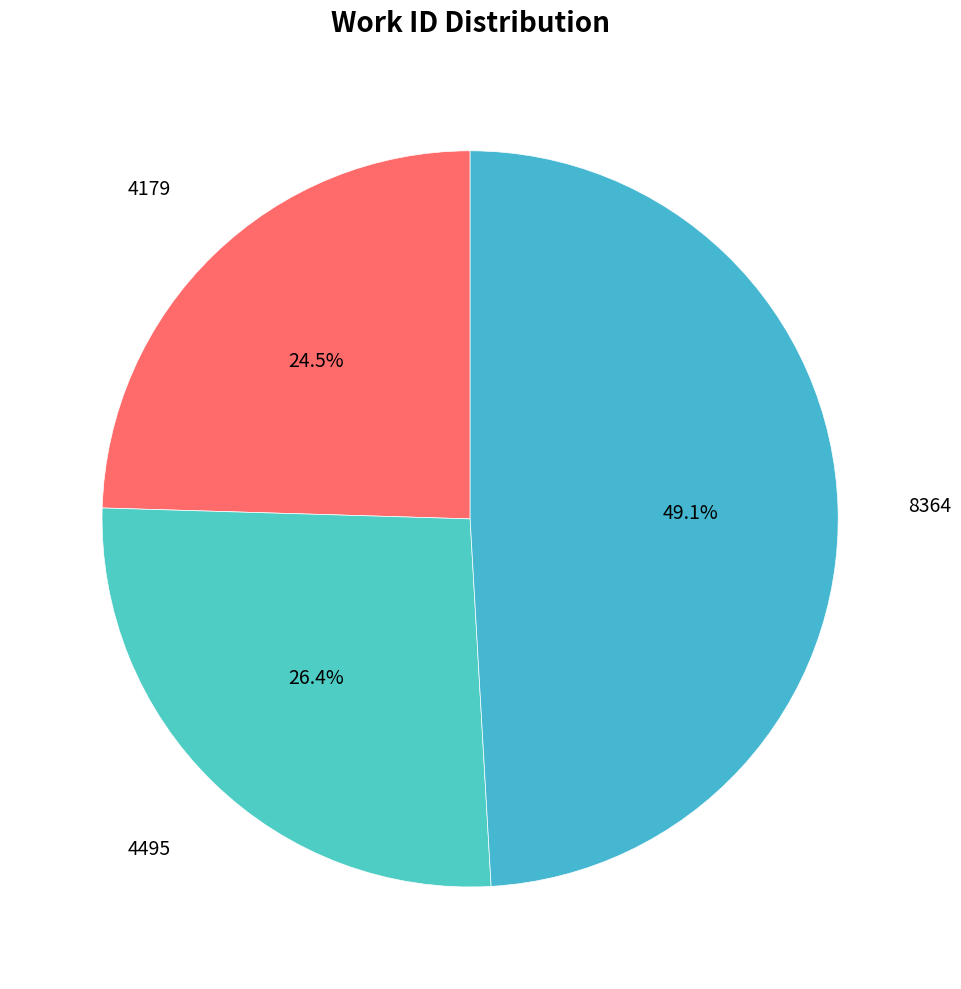

The 4179 slice represents 18% of the pie. True or false?

False